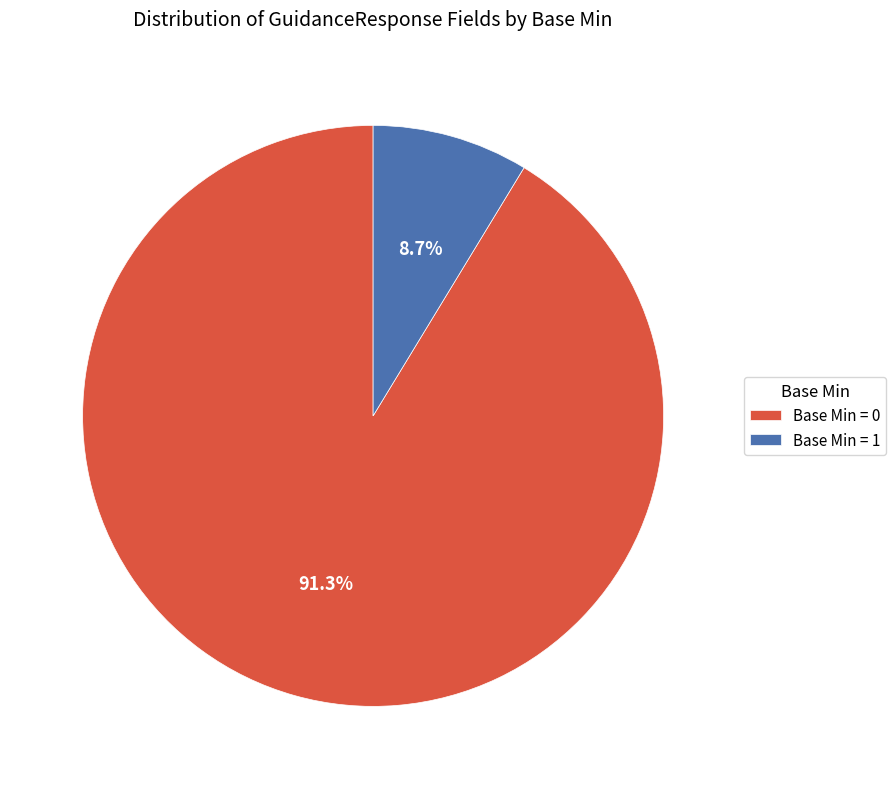

Rank the categories by value from lowest to highest.

Base Min = 1, Base Min = 0